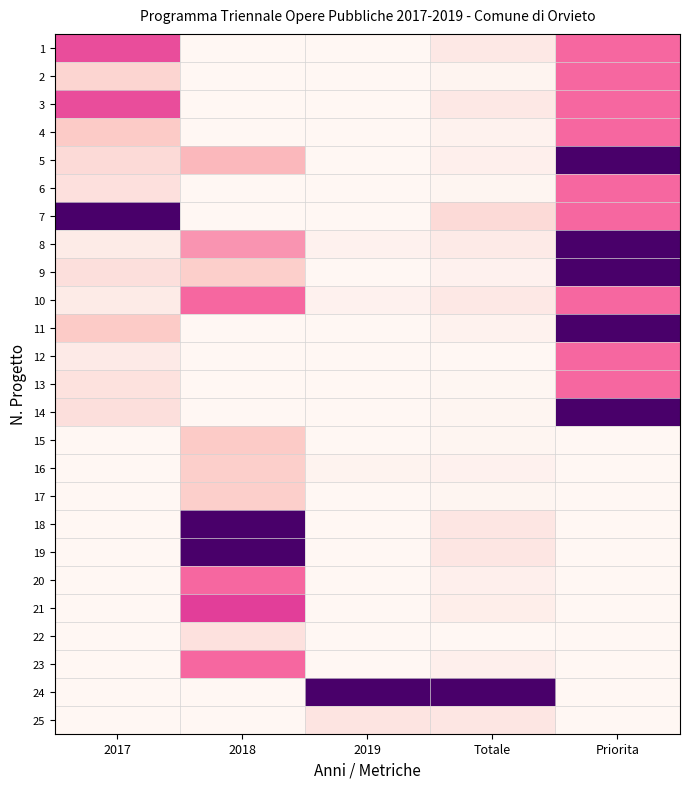

How many categories are shown in the chart?

5